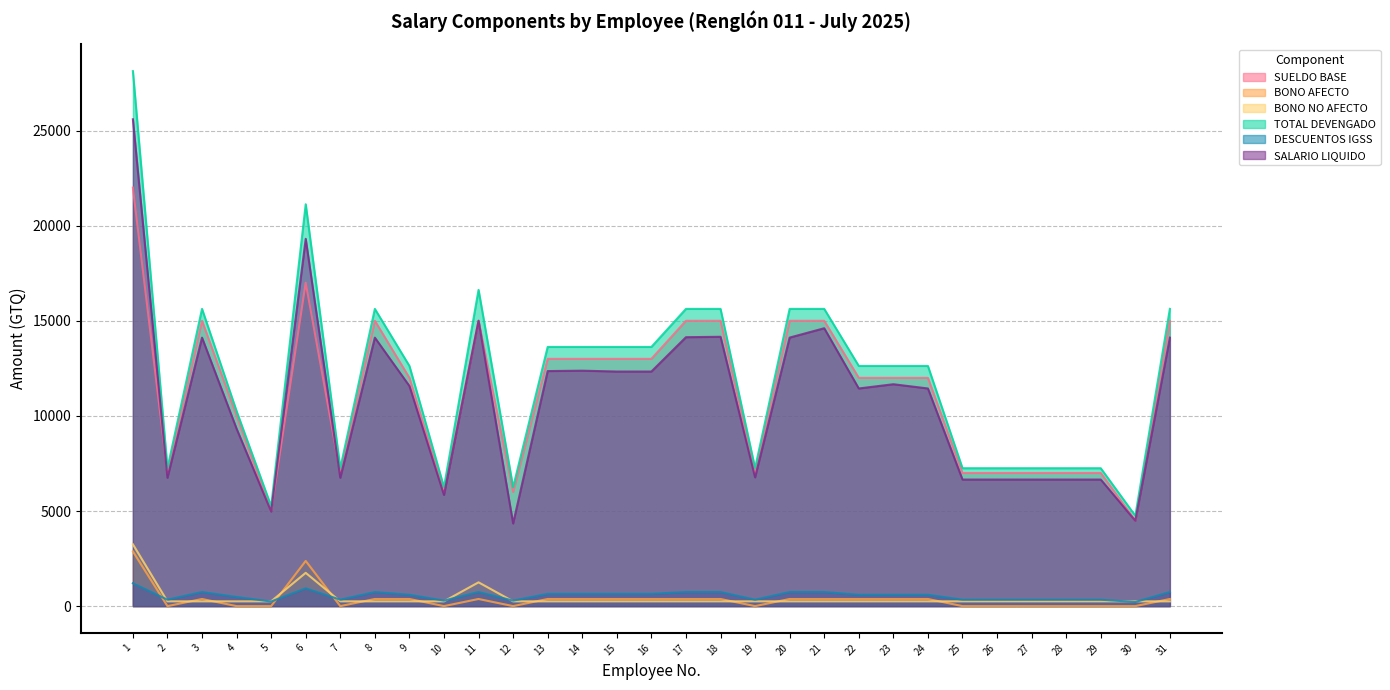

At how many categories does at least one series exceed 11702?

18